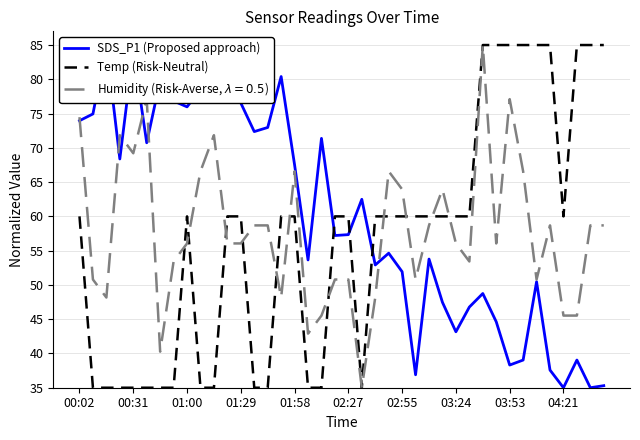

True or false: Temp (Risk-Neutral) and SDS_P1 (Proposed approach) cross at least once.

True